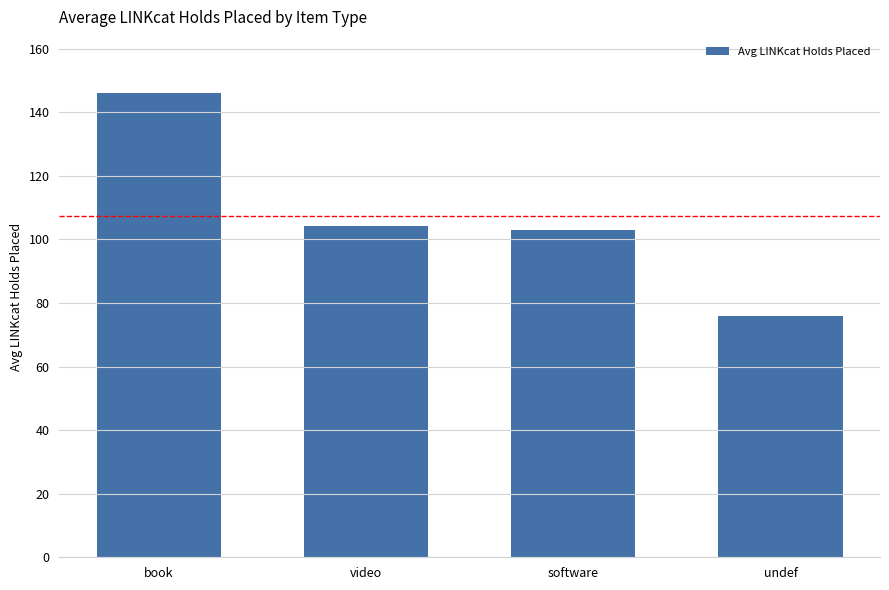

What is the average value?

107.3